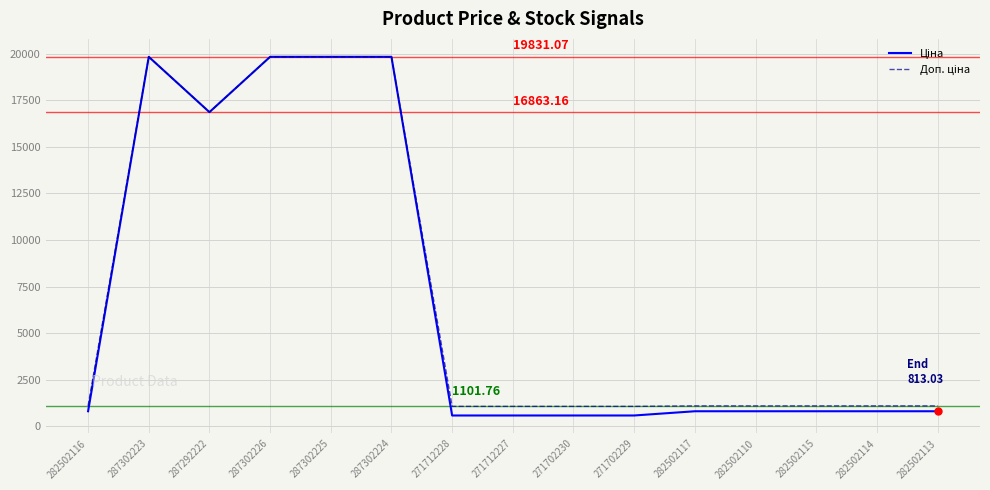

What is the total value across all series at 271712227?

1660.4